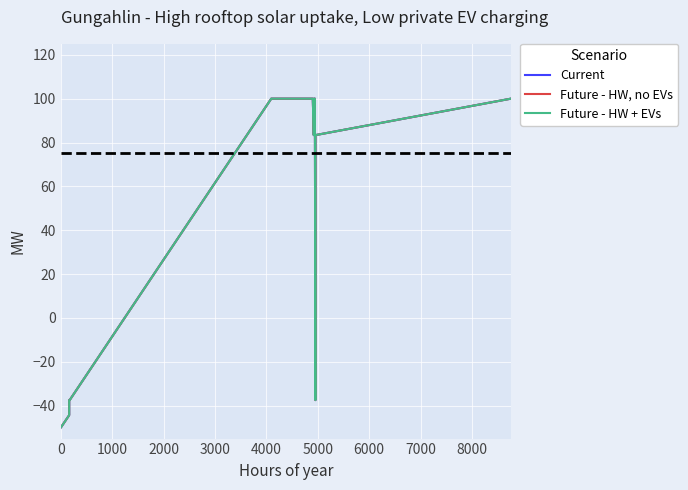

What are all the series names shown in the legend?

Current, Future - HW, no EVs, Future - HW + EVs